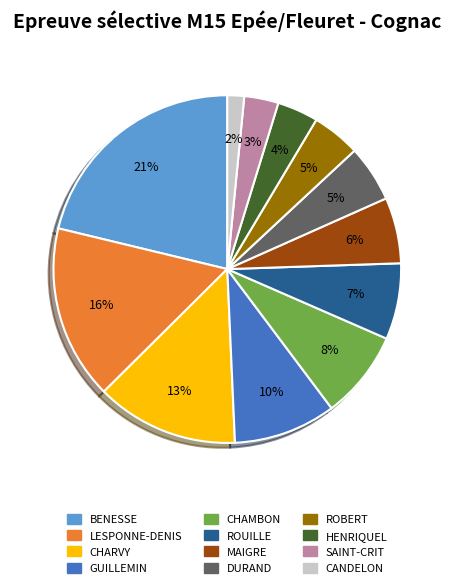

True or false: SAINT-CRIT accounts for 3% of the total.

True